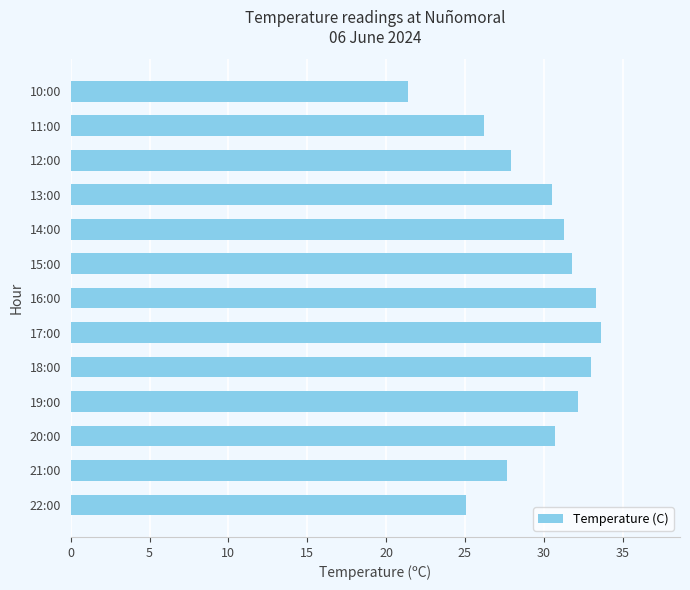

Reading bottom to top, list all the values displayed in this chart.

22:00=25.1	21:00=27.7	20:00=30.7	19:00=32.2	18:00=33.0	17:00=33.6	16:00=33.3	15:00=31.8	14:00=31.3	13:00=30.5	12:00=27.9	11:00=26.2	10:00=21.4